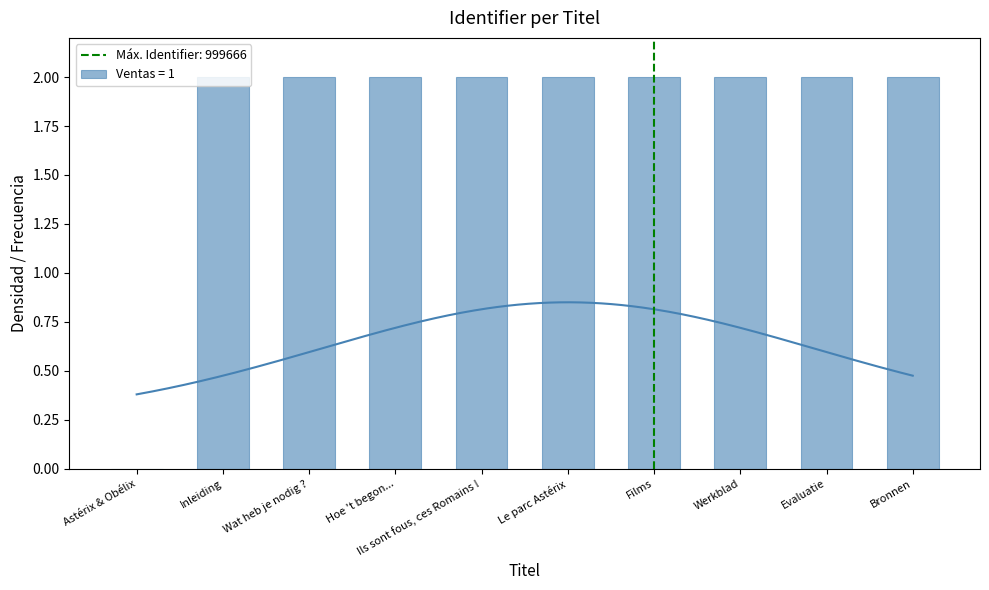

Does the chart contain any negative values?

No